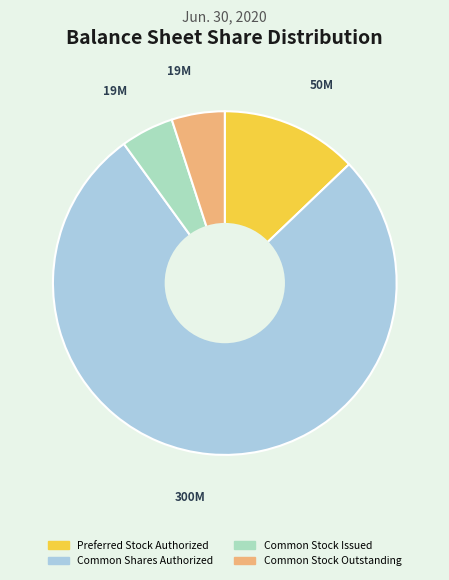

How many slices are in this pie chart?

4